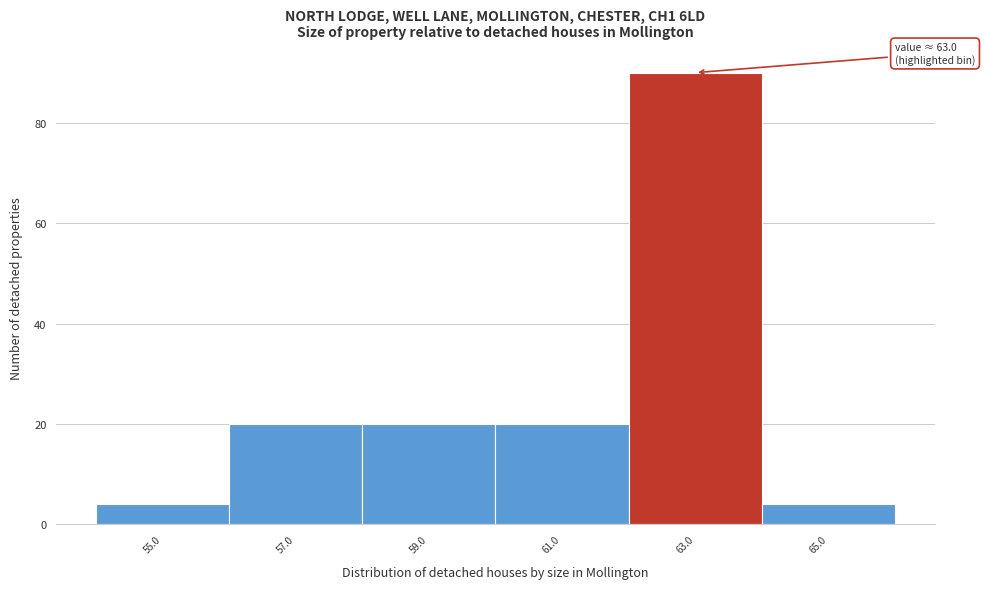

Reading left to right, list all the values displayed in this chart.

4	20	20	20	90	4